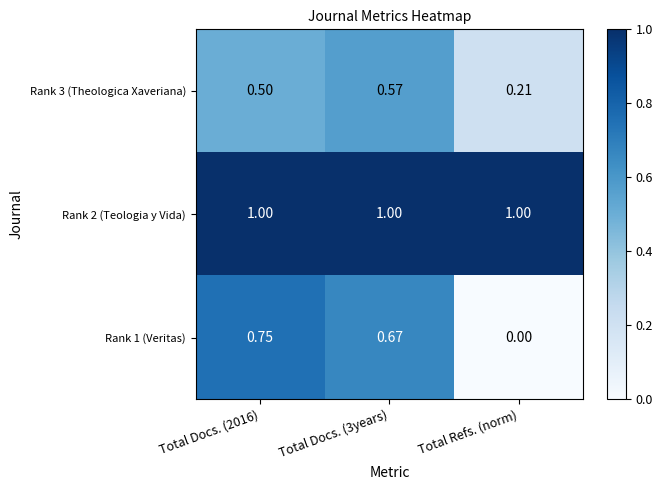

At which label is Rank 1 (Veritas) closest to 0?

Total Refs. (norm)